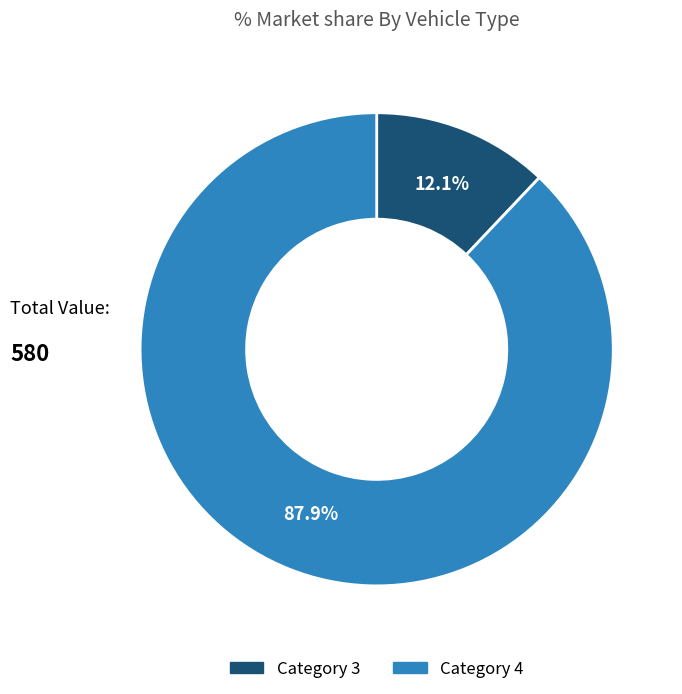

Is there any slice that represents more than half of the pie?

Yes